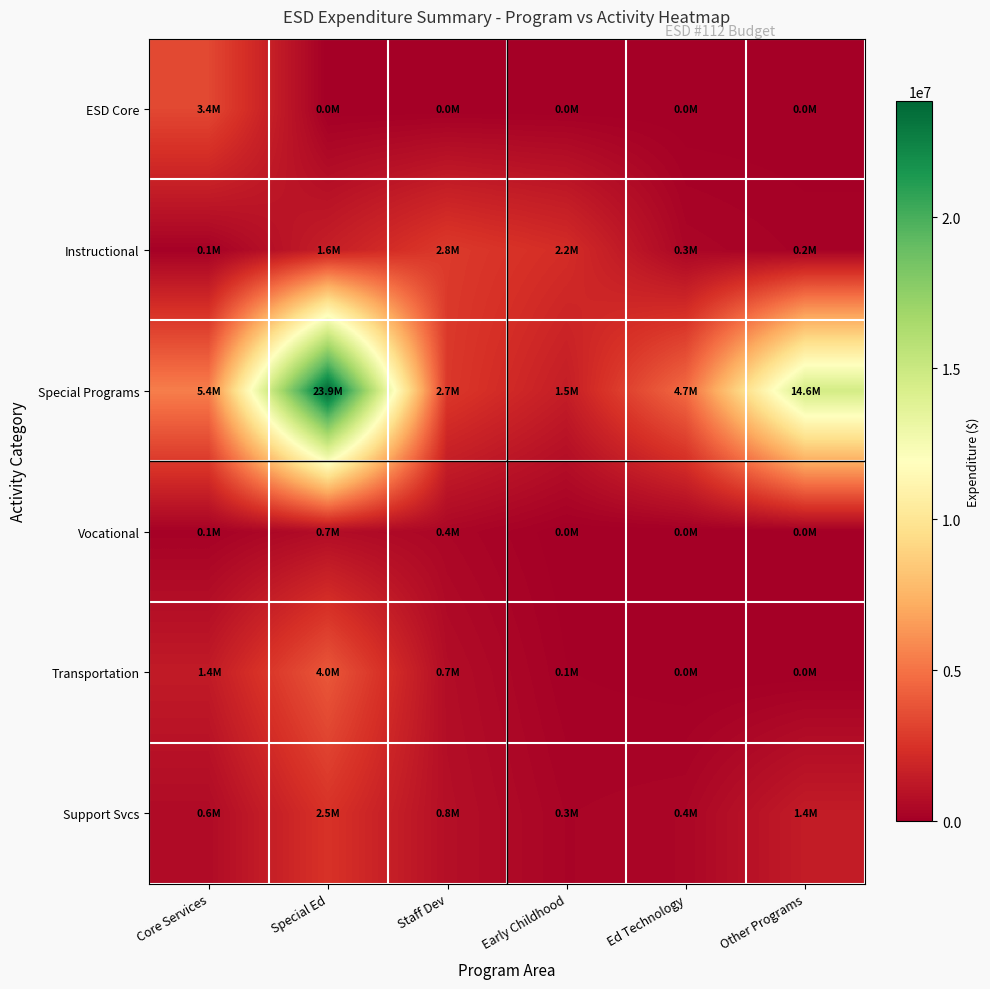

Reading right to left, extract all data points from this chart.

ESD Core: Other Programs=0.0	Ed Technology=0.0	Early Childhood=0.0	Staff Dev=0.0	Special Ed=0.0	Core Services=3362368.0
Instructional: Other Programs=157828.6	Ed Technology=342264.2	Early Childhood=2231409.2	Staff Dev=2821058.9	Special Ed=1566739.7	Core Services=116531.7
Special Programs: Other Programs=14580506.6	Ed Technology=4691570.2	Early Childhood=1507500.3	Staff Dev=2733779.0	Special Ed=23853285.0	Core Services=5440511.0
Vocational: Other Programs=0.0	Ed Technology=0.0	Early Childhood=0.0	Staff Dev=371612.8	Special Ed=670026.5	Core Services=128573.8
Transportation: Other Programs=0.0	Ed Technology=0.0	Early Childhood=98905.9	Staff Dev=685563.0	Special Ed=3957415.2	Core Services=1374753.2
Support Svcs: Other Programs=1430869.7	Ed Technology=382395.8	Early Childhood=272148.8	Staff Dev=789714.7	Special Ed=2488834.5	Core Services=581827.2